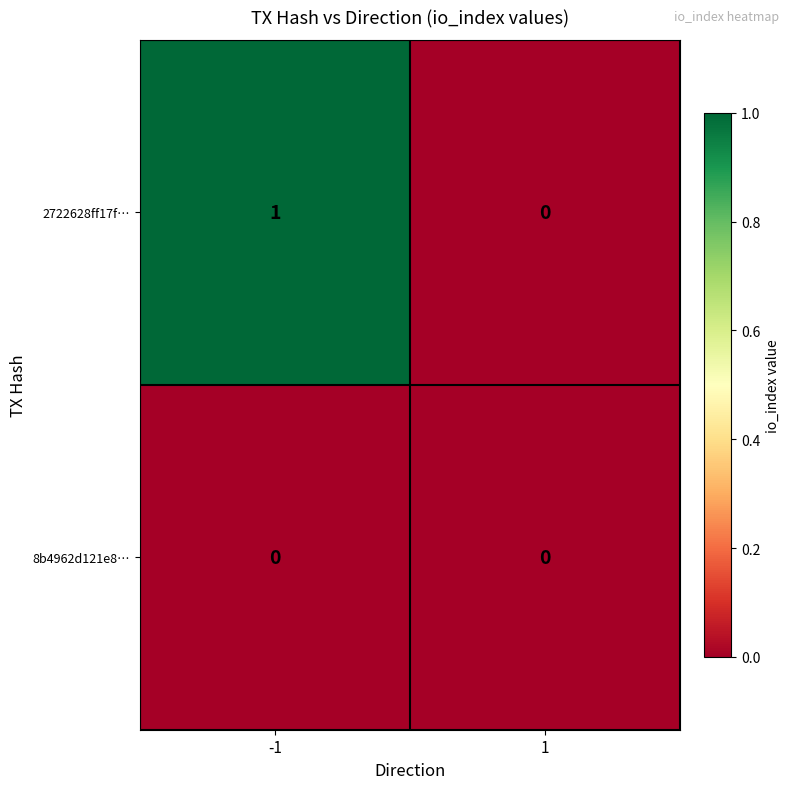

List the series in order of their peak value, highest first.

2722628ff17f…, 8b4962d121e8…